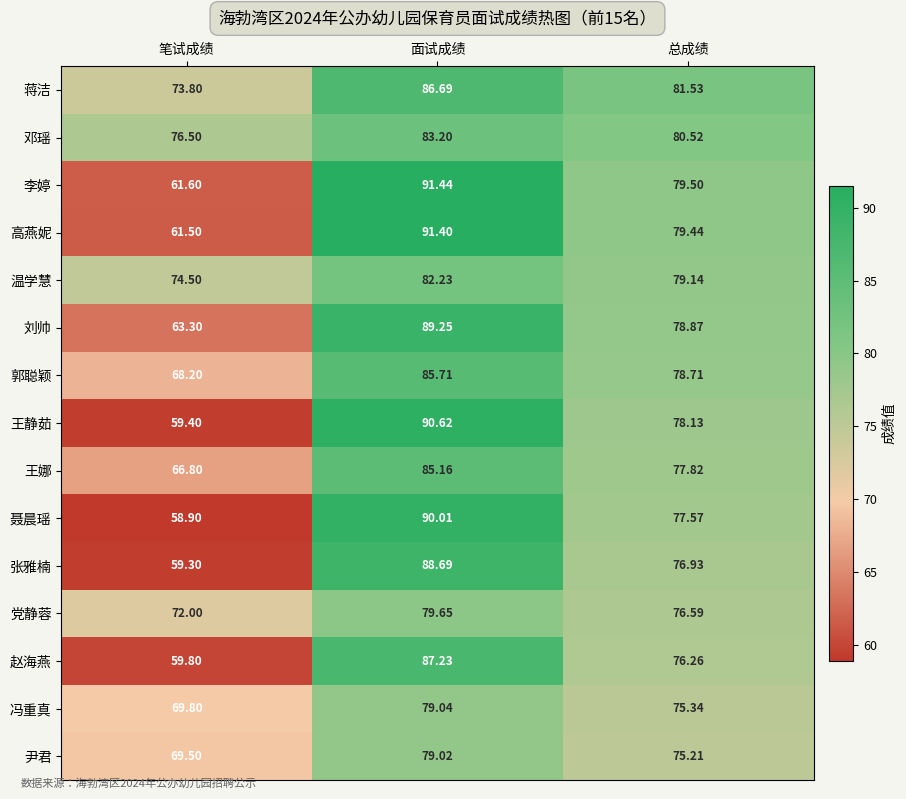

At which label does 党静蓉 reach its minimum?

笔试成绩